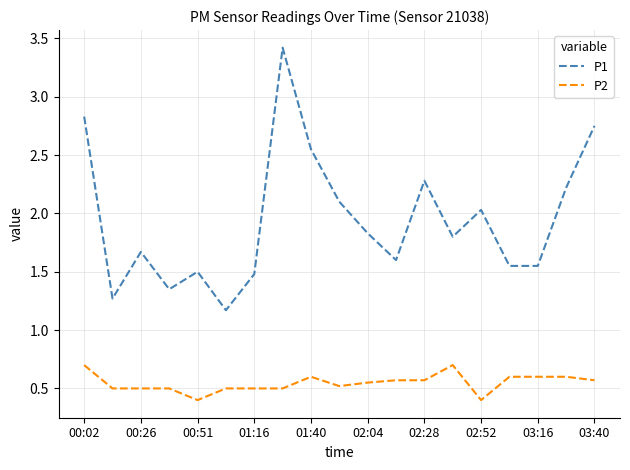

What is the difference between the maximum and minimum values in the P2 series?

0.3